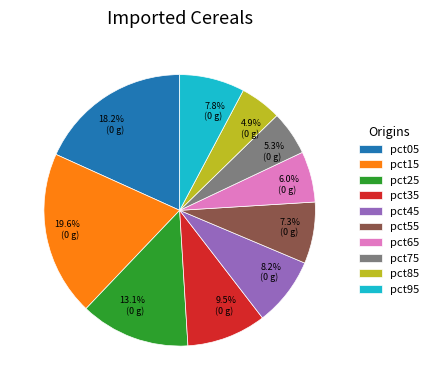

To the nearest percent, what percentage of the pie is pct55?

7%